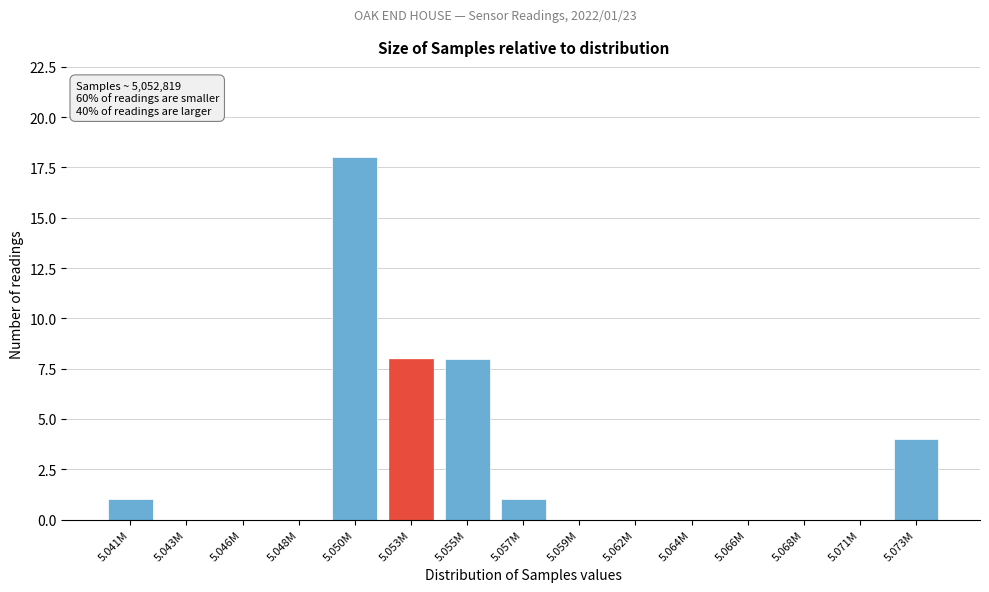

Reading left to right, extract all data points from this chart.

5.041M=1	5.043M=0	5.046M=0	5.048M=0	5.050M=18	5.053M=8	5.055M=8	5.057M=1	5.059M=0	5.062M=0	5.064M=0	5.066M=0	5.068M=0	5.071M=0	5.073M=4